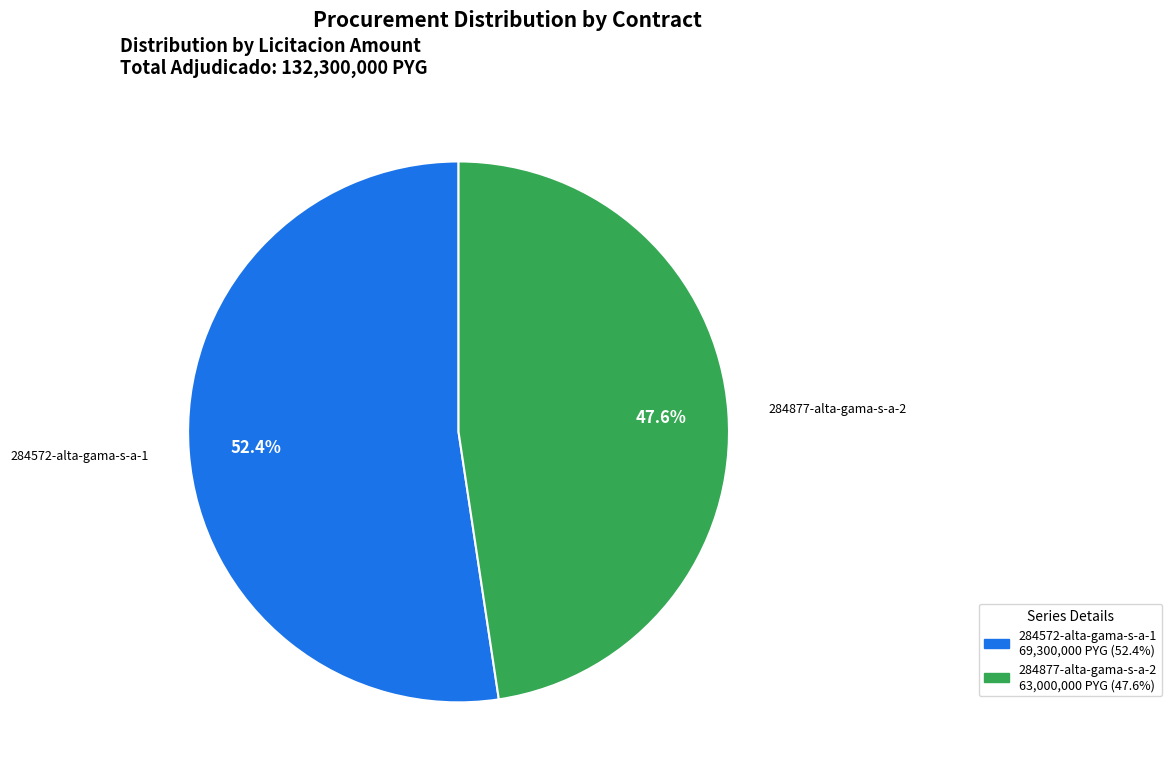

To the nearest percent, what is the difference between the largest and smallest slice percentages?

5%